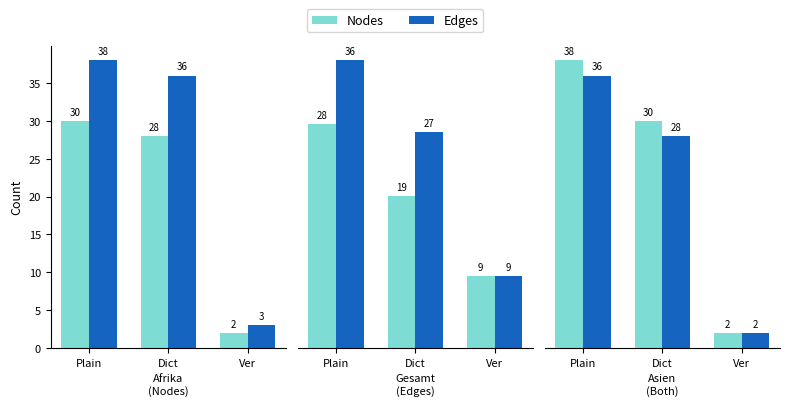

What is the average value of the Edges series?

22